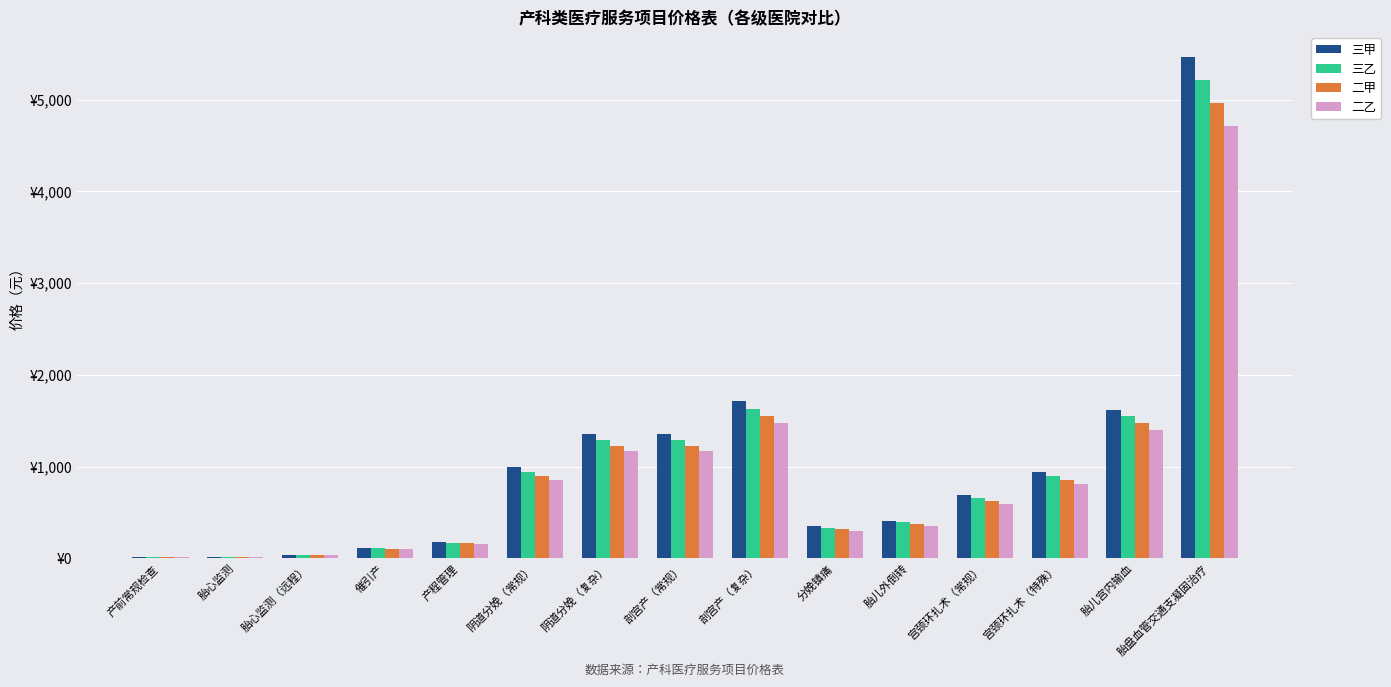

Is it true that 二乙 equals 1399.1 at 胎儿宫内输血?

True